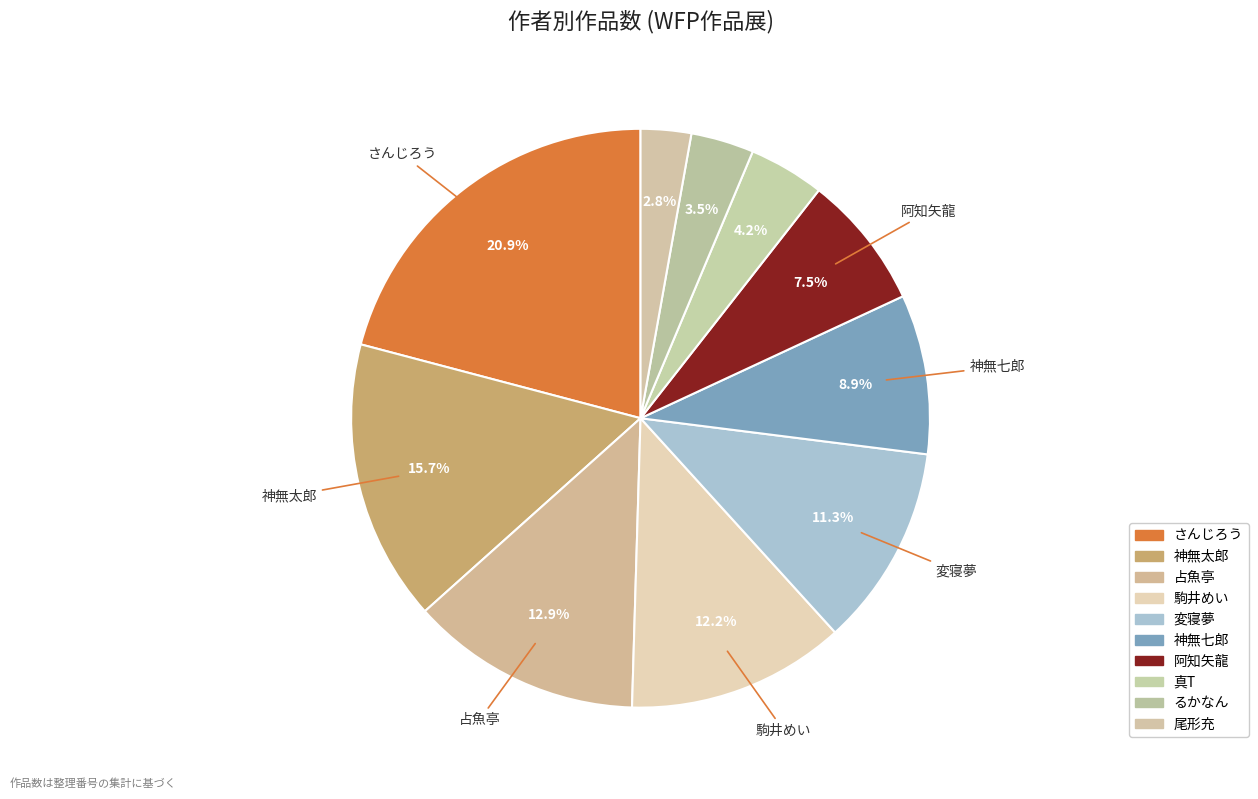

Do 阿知矢龍 and 駒井めい together represent more than half of the pie?

No